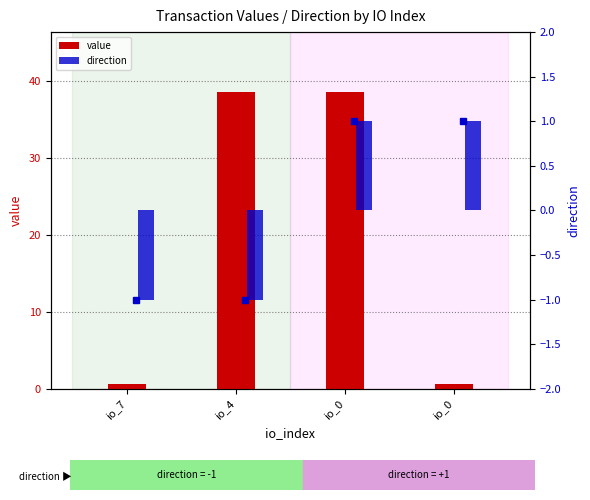

How many data points does each series have?

4